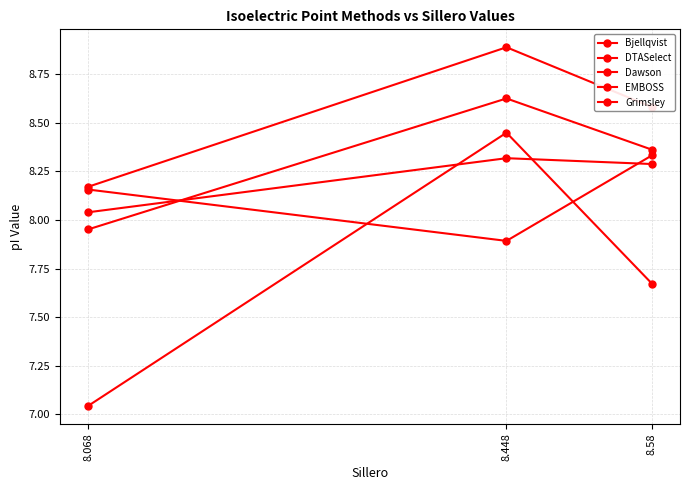

Reading right to left, what are all the values shown in this chart?

Bjellqvist: 8.068=8.2	8.448=7.9	8.58=8.3
DTASelect: 8.068=8.0	8.448=8.3	8.58=8.3
Dawson: 8.068=8.0	8.448=8.6	8.58=8.4
EMBOSS: 8.068=8.2	8.448=8.9	8.58=8.6
Grimsley: 8.068=7.0	8.448=8.4	8.58=7.7